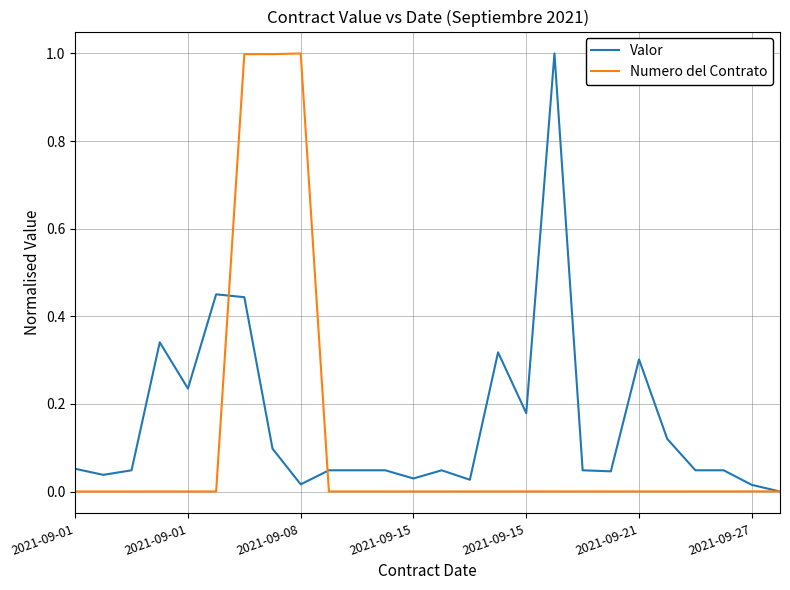

What is the highest value of the Numero del Contrato series?

1.0